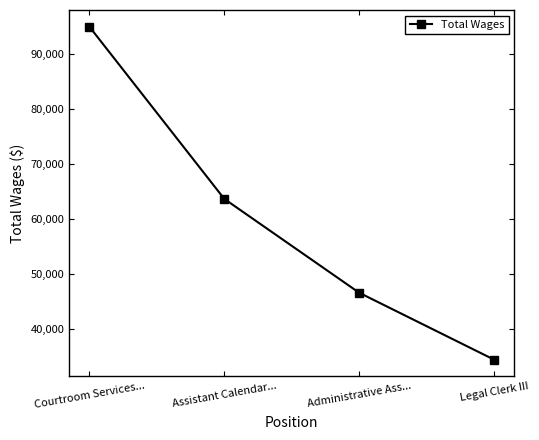

What is the value of the 3rd point from the left?

46610